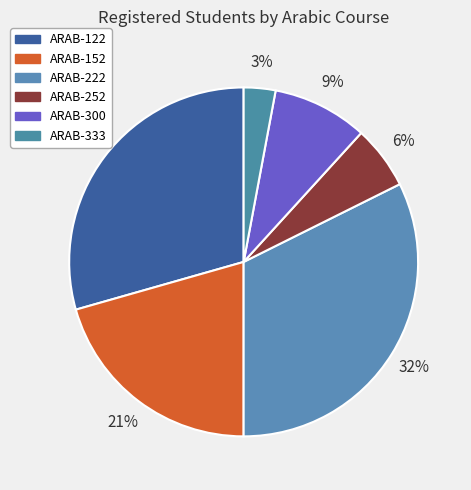

The ARAB-252 slice represents 1% of the pie. True or false?

False